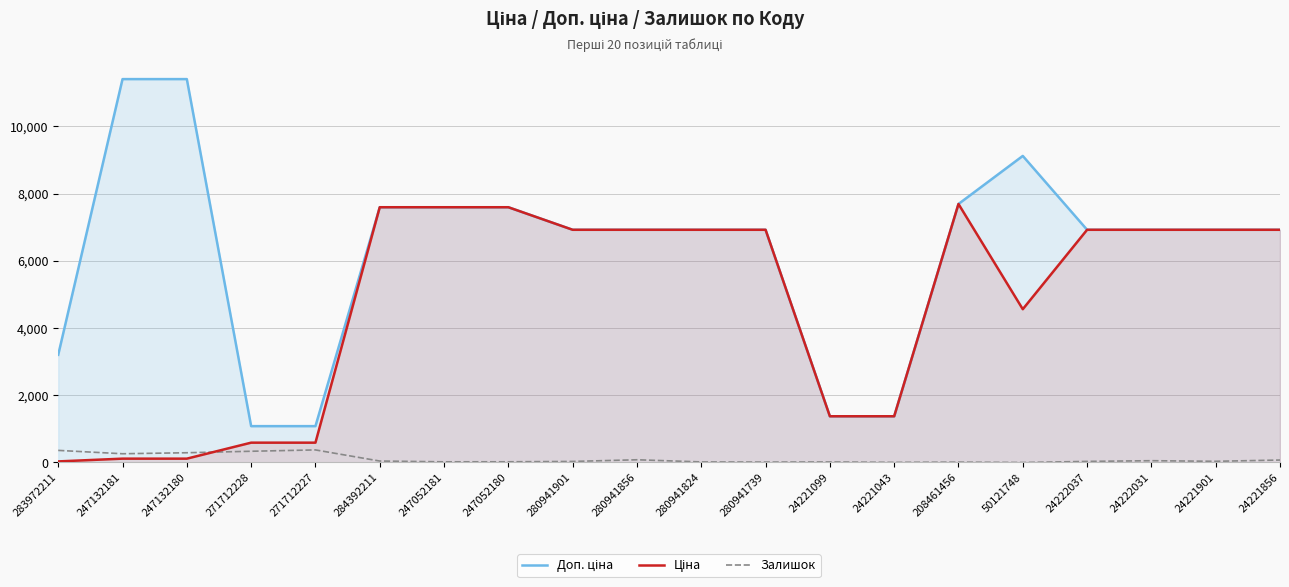

What is the difference between the Ціна values at 24222031 and 247132180?

6811.6